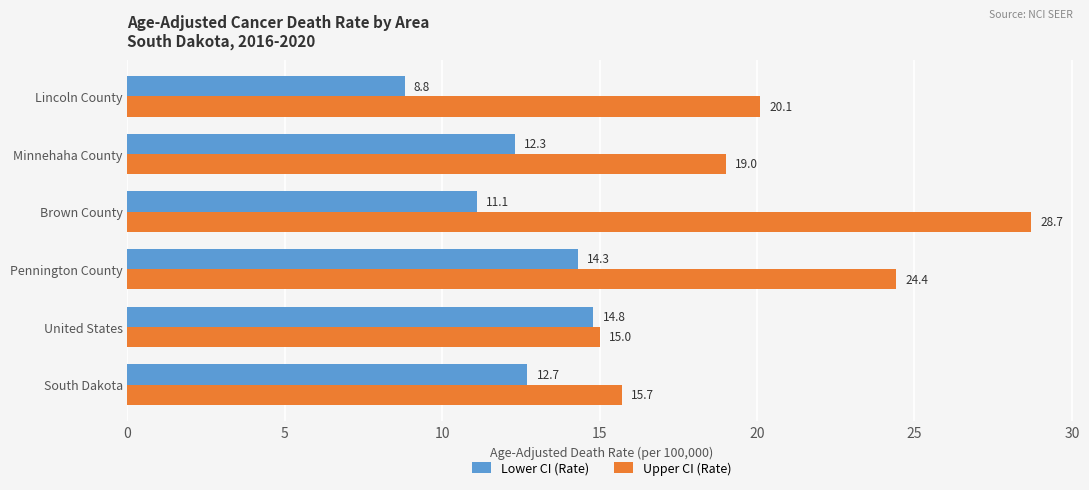

List the series in order of their peak value, lowest first.

Lower CI (Rate), Upper CI (Rate)